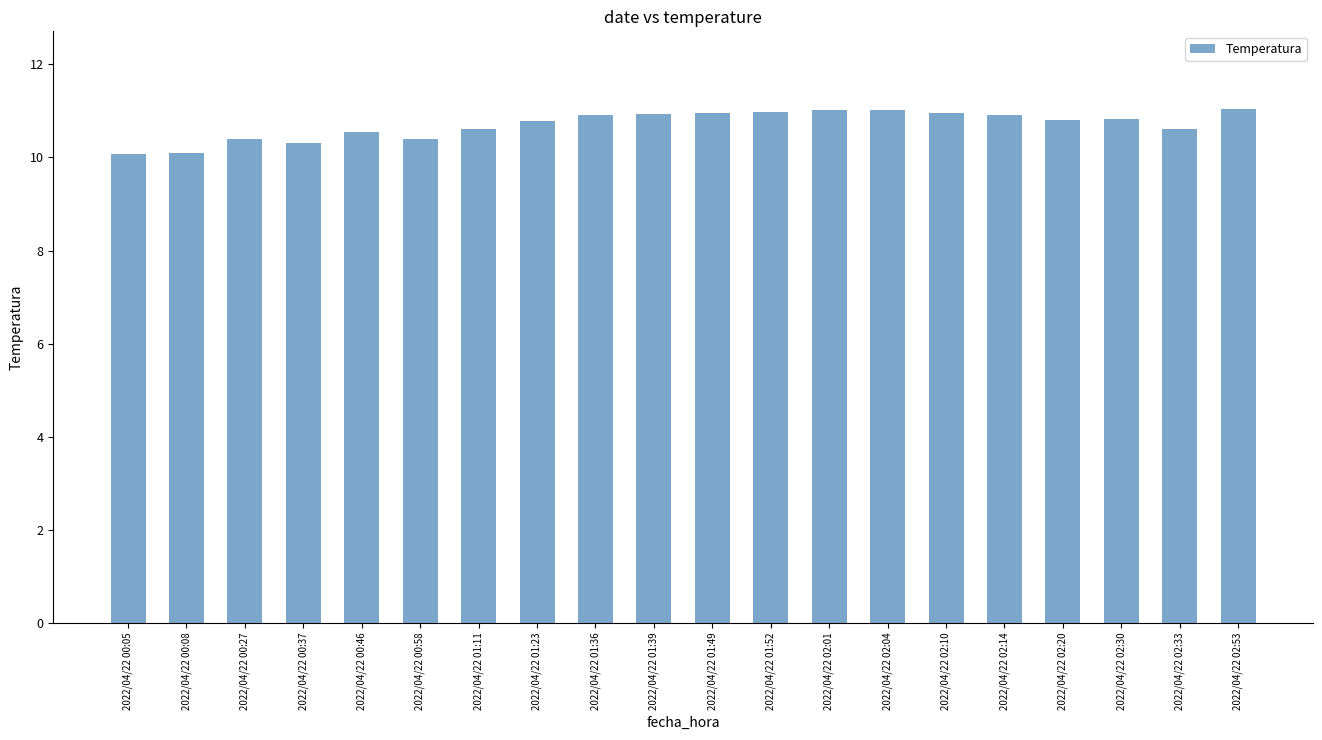

Is it true that the value at 2022/04/22 01:52 is 16.6?

False